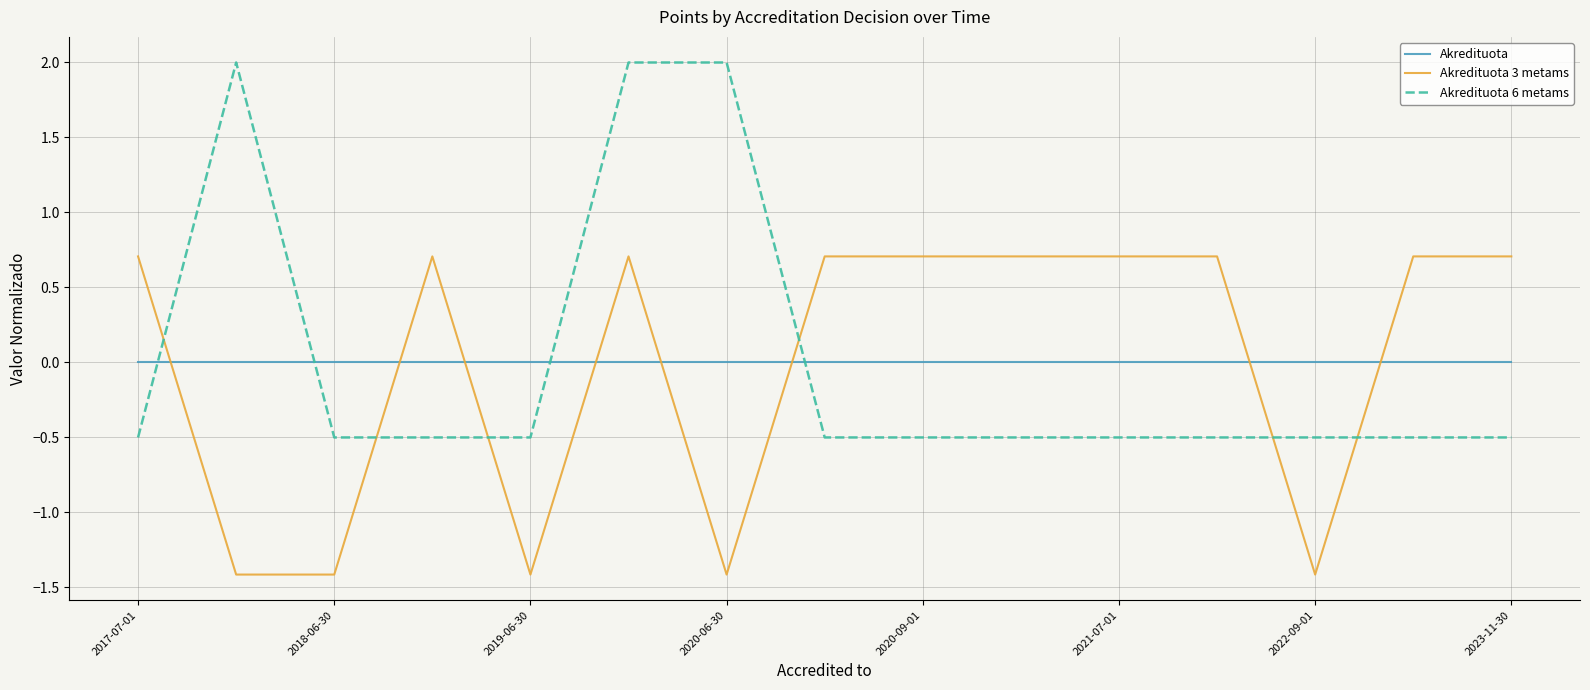

What is the smallest value displayed?

-1.4